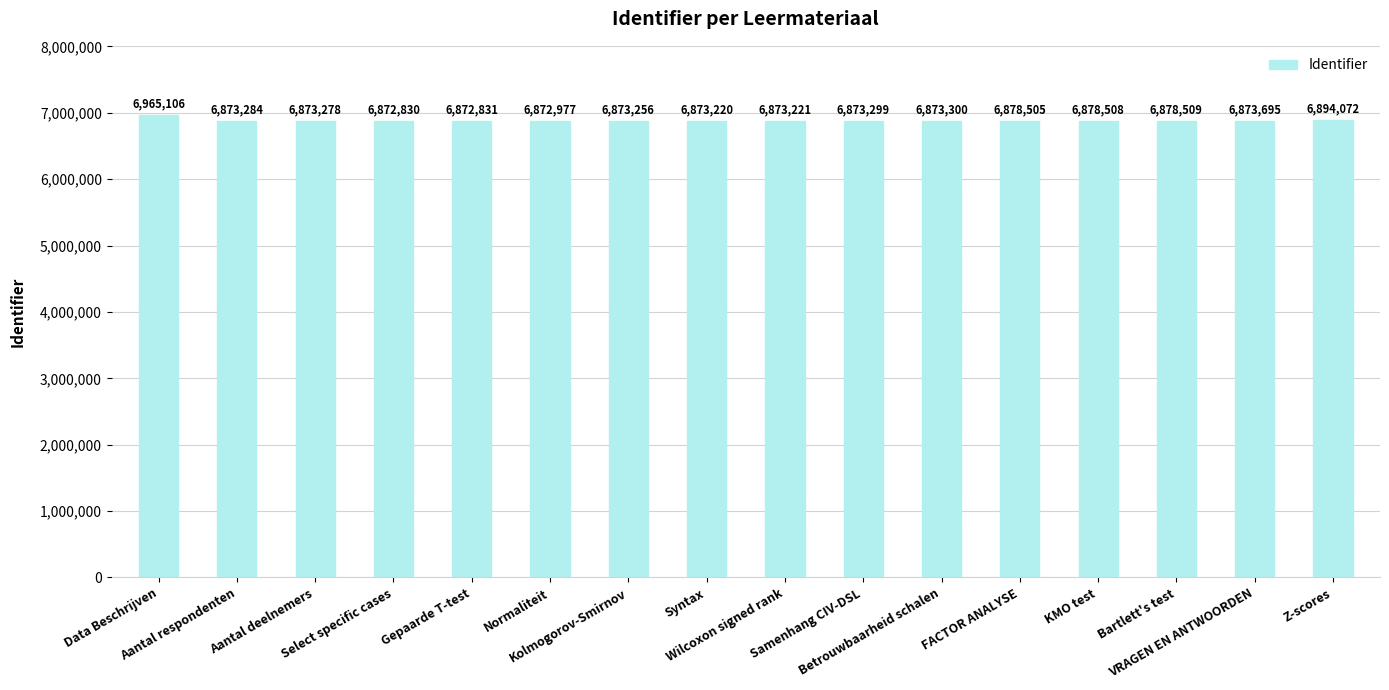

What is the difference between the maximum and minimum values?

92276